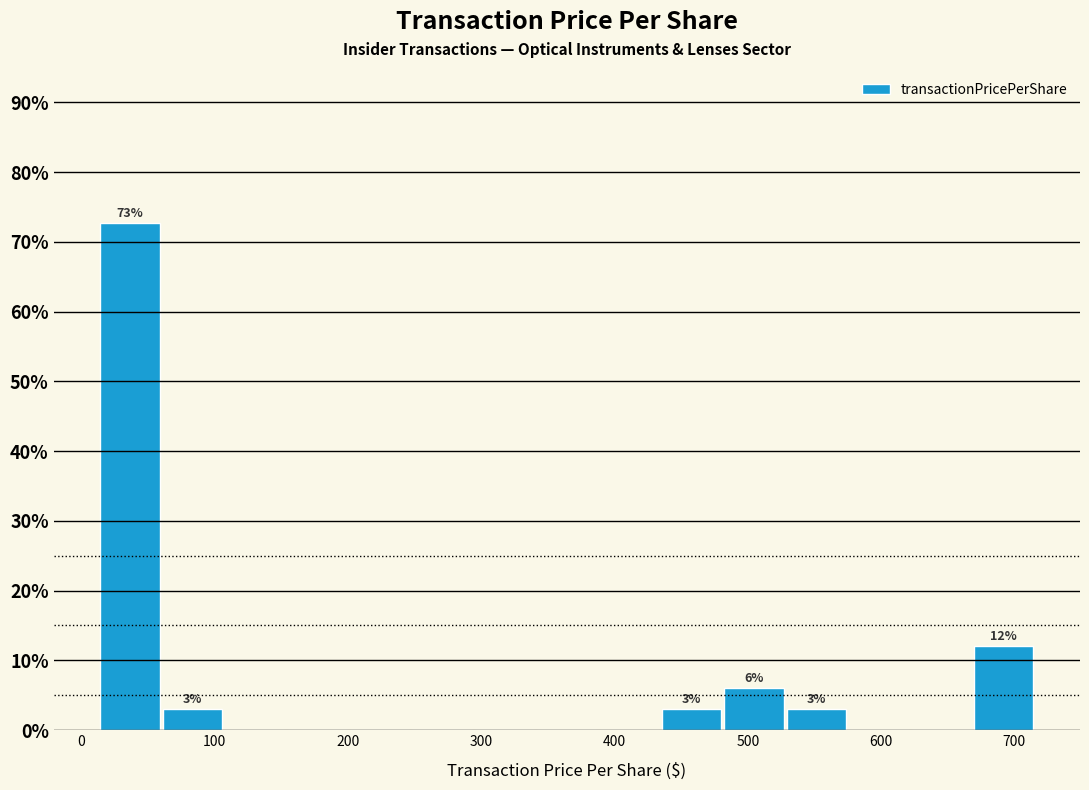

Over which range of the x-axis is the bar tallest?

10 to 60